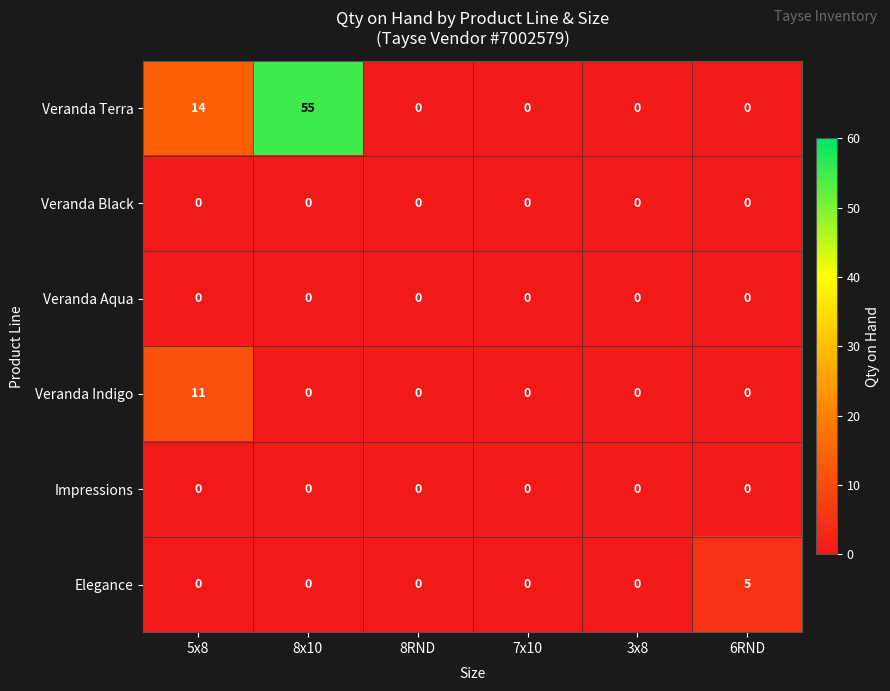

What is the spread (max minus min) of values at 6RND?

5